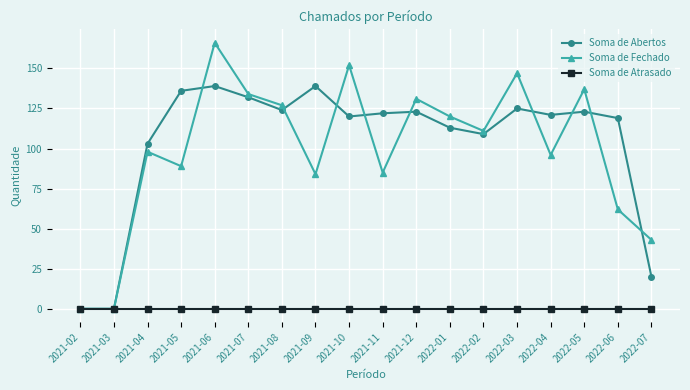

How many categories are shown in the chart?

18